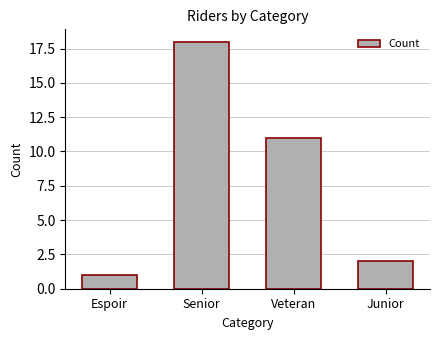

How many data points are less than 11?

2